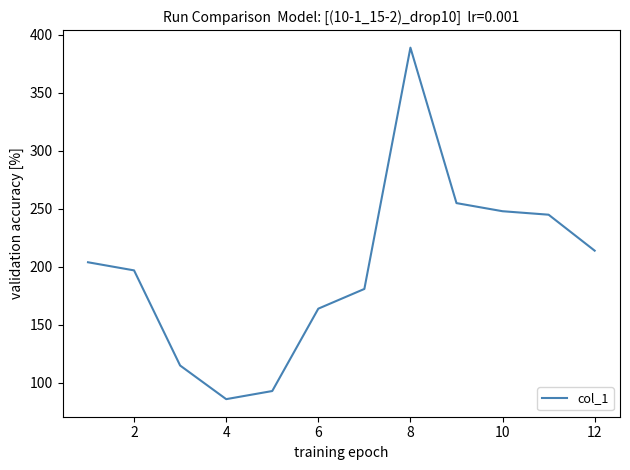

What is the minimum value shown in the chart?

86